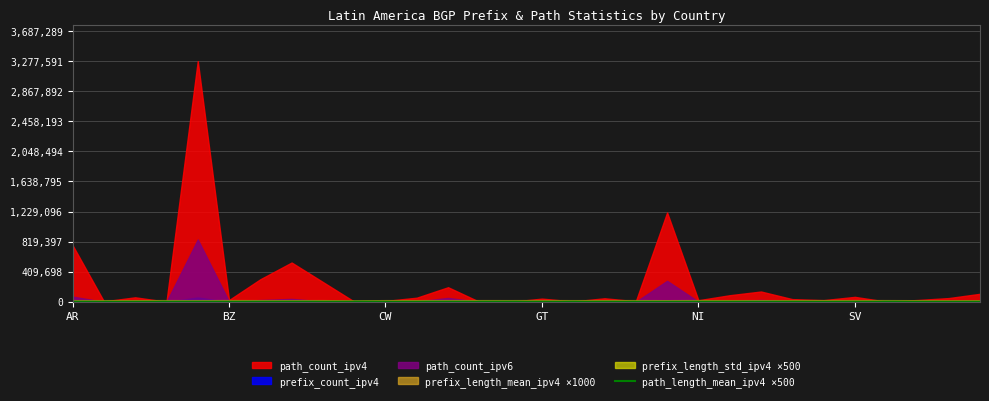

True or false: the data shows 2595 at 14.

True